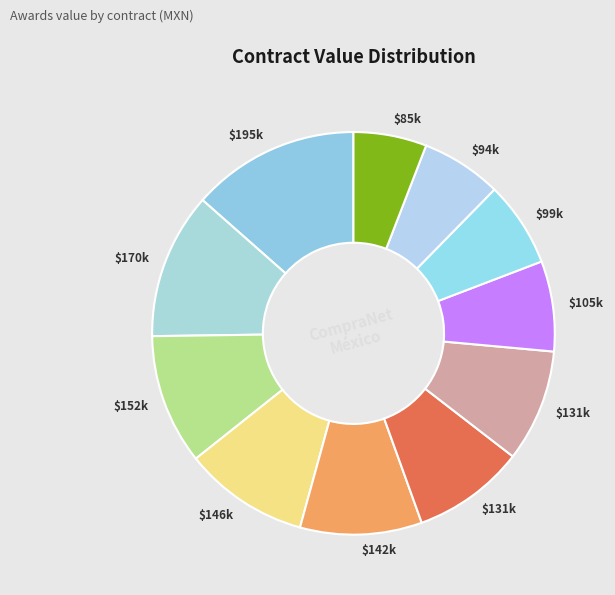

How many segments does this pie chart have?

11